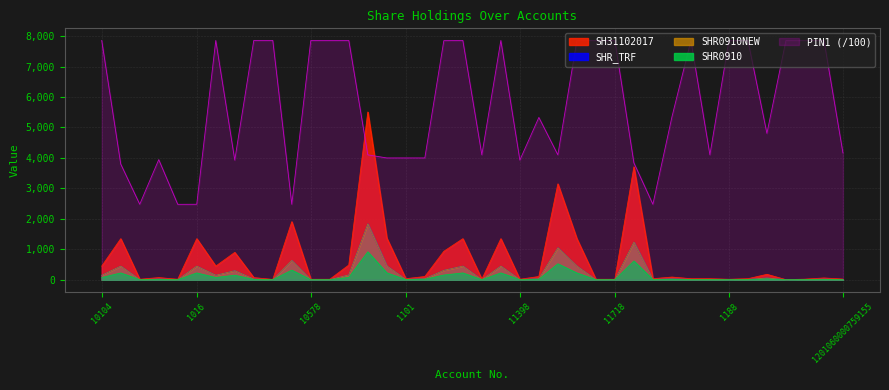

Which has a higher value, 1201060000259788 or 1158?

1158